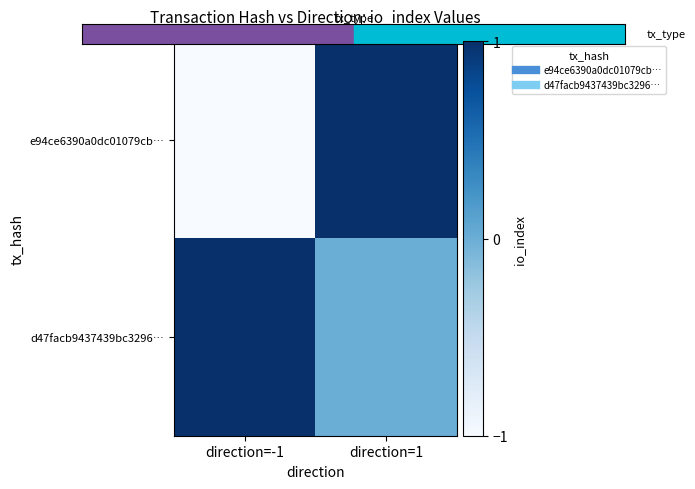

Reading left to right, transcribe all the data shown in this chart.

e94ce6390a0dc01079cb…: direction=-1=-1	direction=1=1
d47facb9437439bc3296…: direction=-1=1	direction=1=0